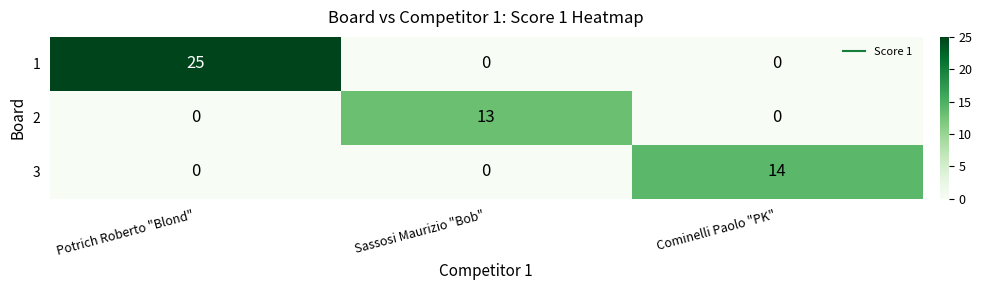

Is it true that 3 equals -6 at Sassosi Maurizio "Bob"?

False